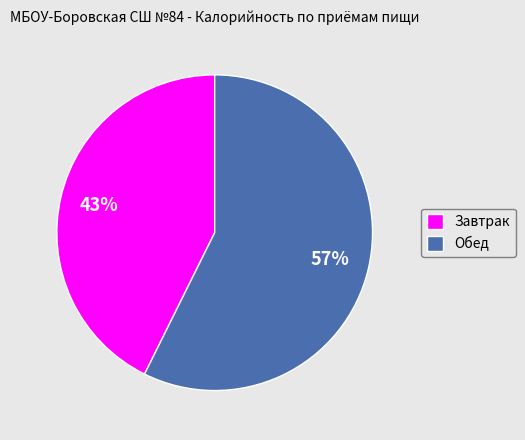

To the nearest percent, what portion does Завтрак represent?

43%